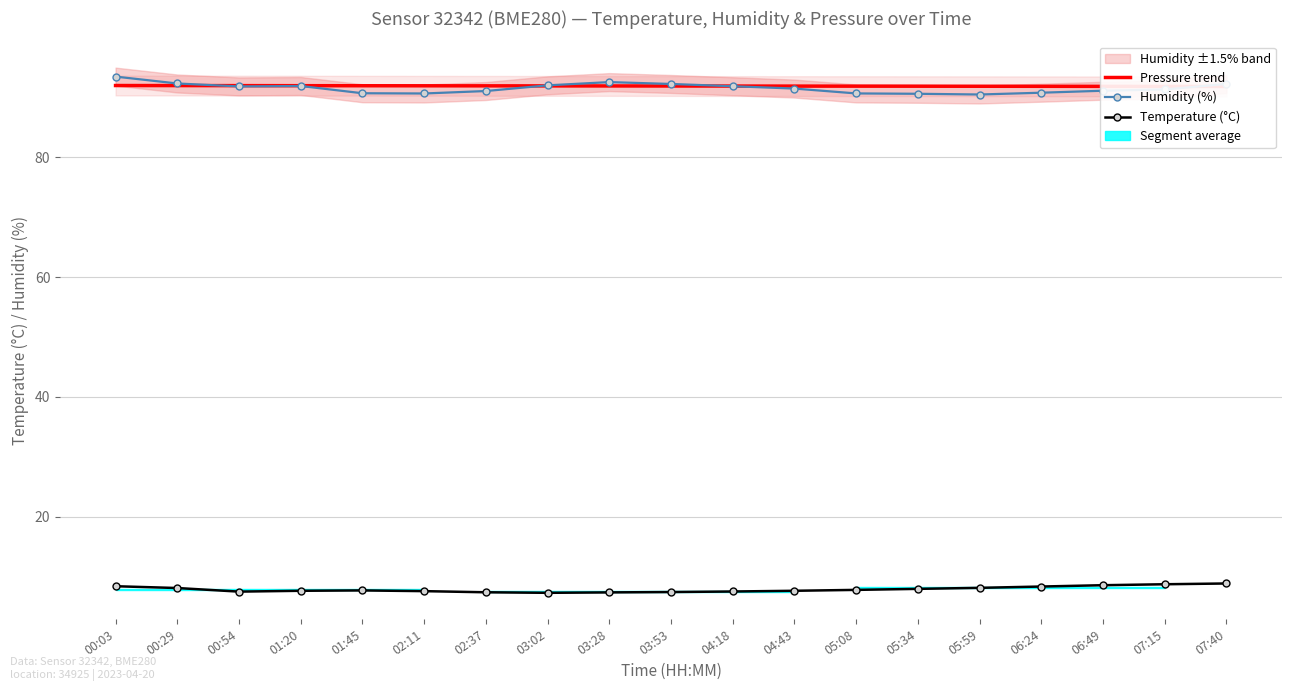

What is the label of the 13th point from the right?

02:37